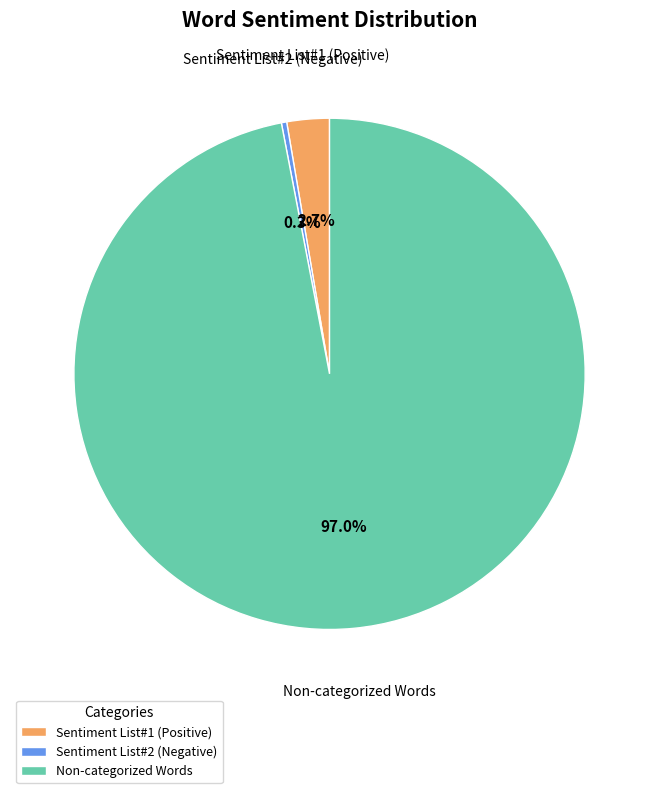

Between Sentiment List#1 (Positive) and Sentiment List#2 (Negative), which is larger?

Sentiment List#1 (Positive)